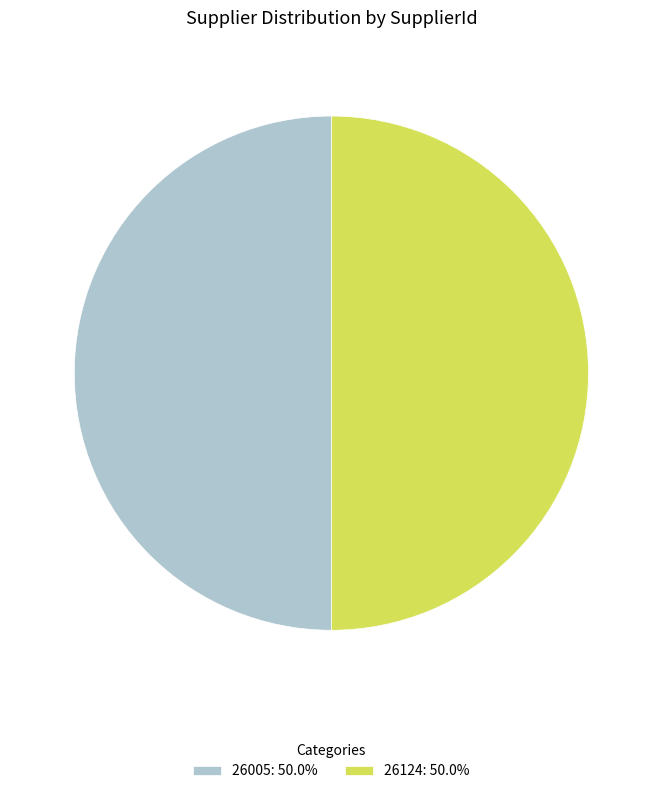

How many segments does this pie chart have?

2